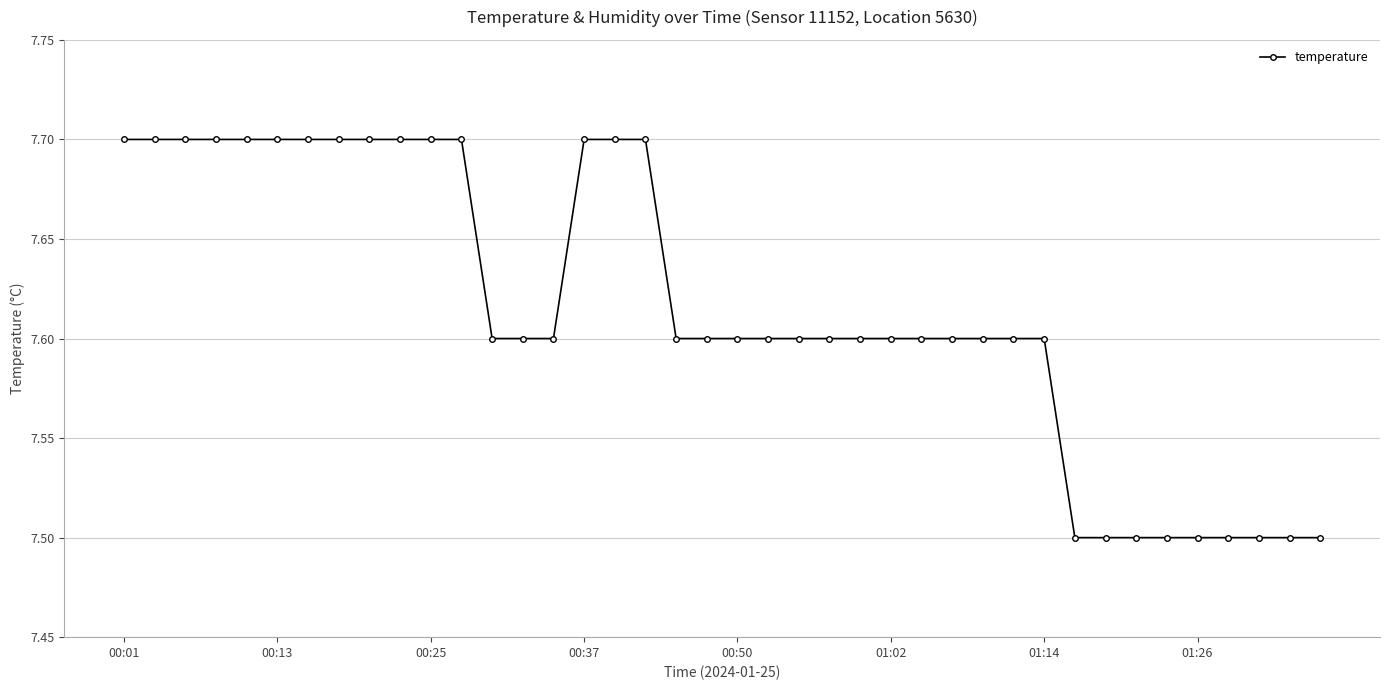

What is the value of the 21st point from the left?

7.6